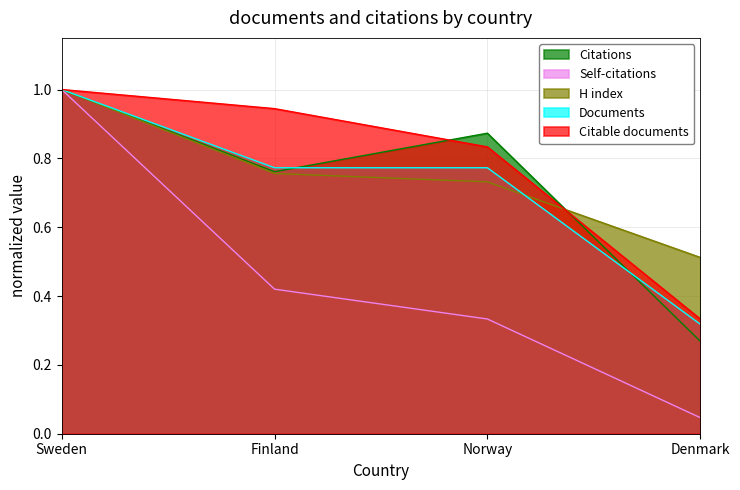

What position from the left is Sweden?

1